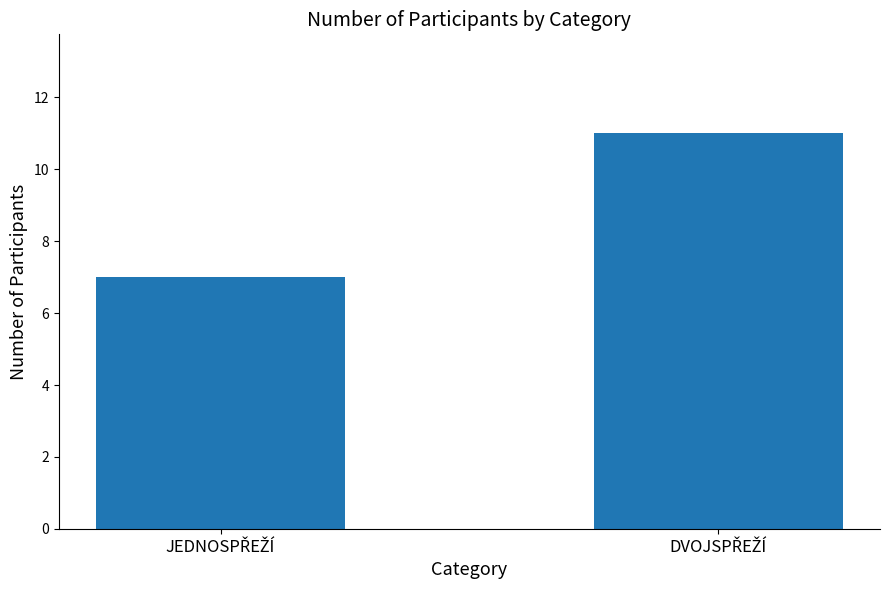

What is the value of the 2nd bar from the left?

11